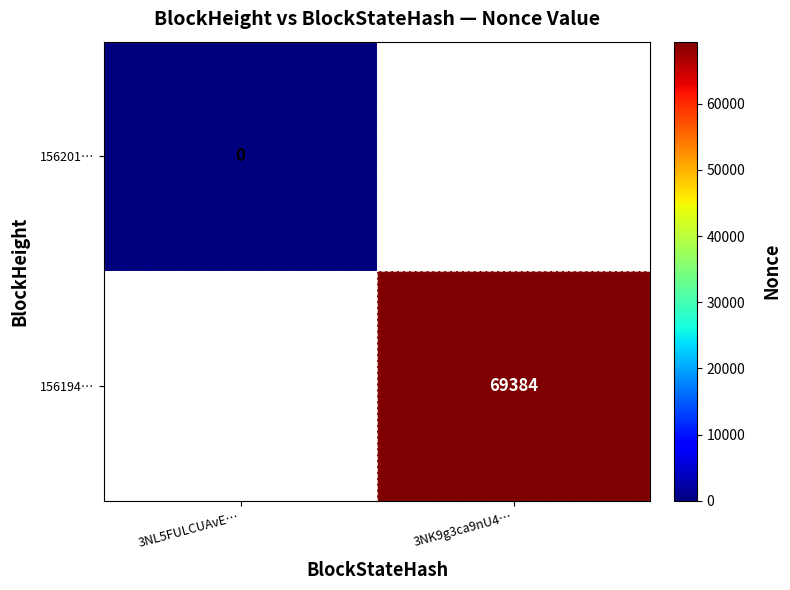

The value of 156201… at 3NL5FULCUAvE… is 0.0. True or false?

True